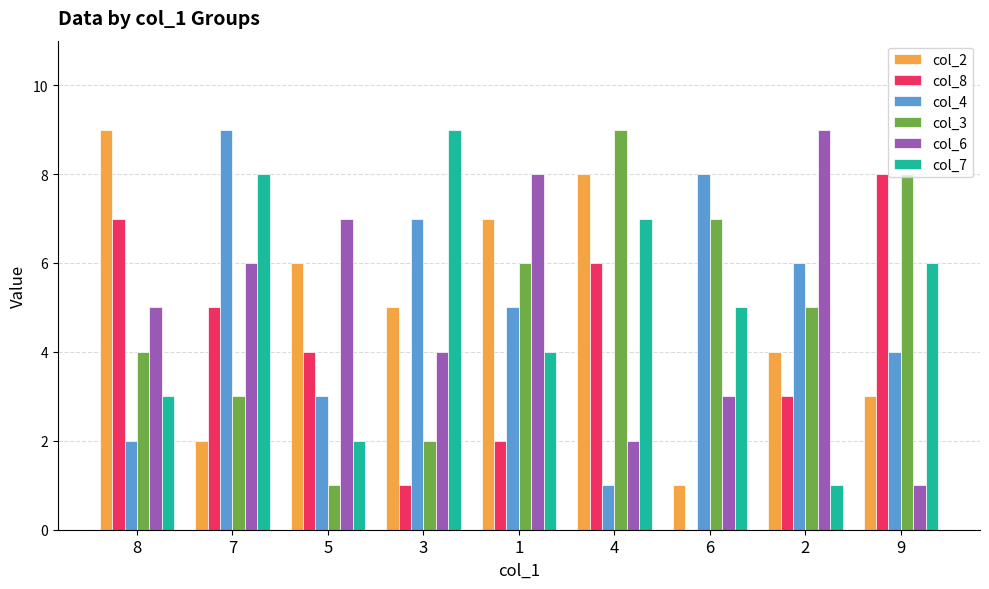

How many groups of bars are there?

9